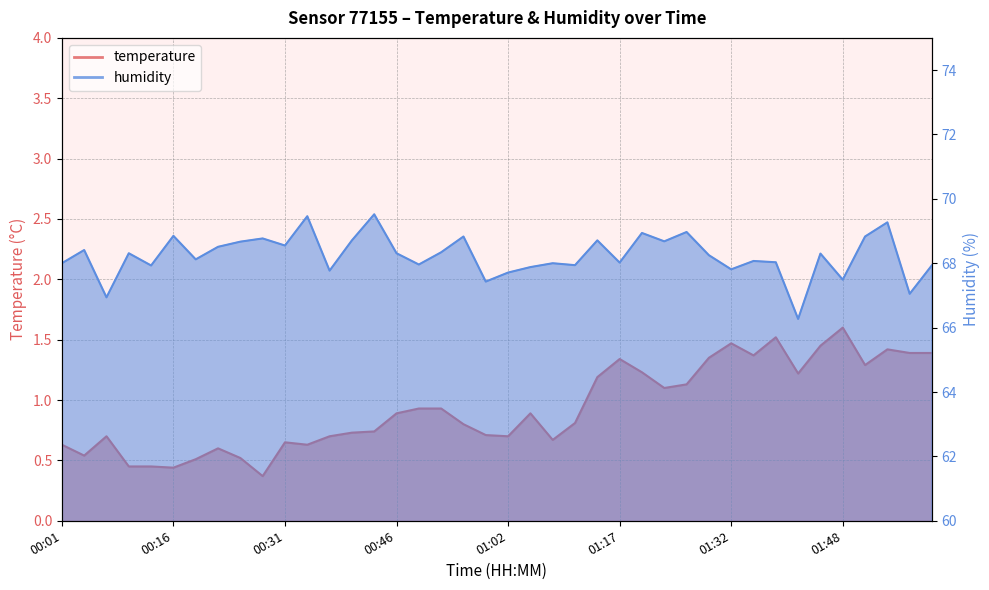

How many interior local valleys does the humidity series have?

14